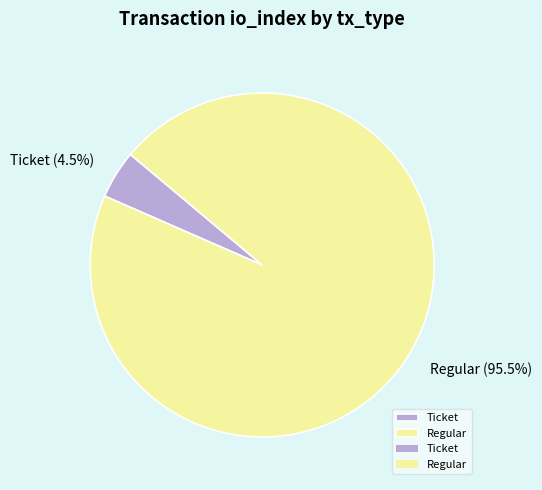

Do Regular and Ticket together represent more than half of the pie?

Yes